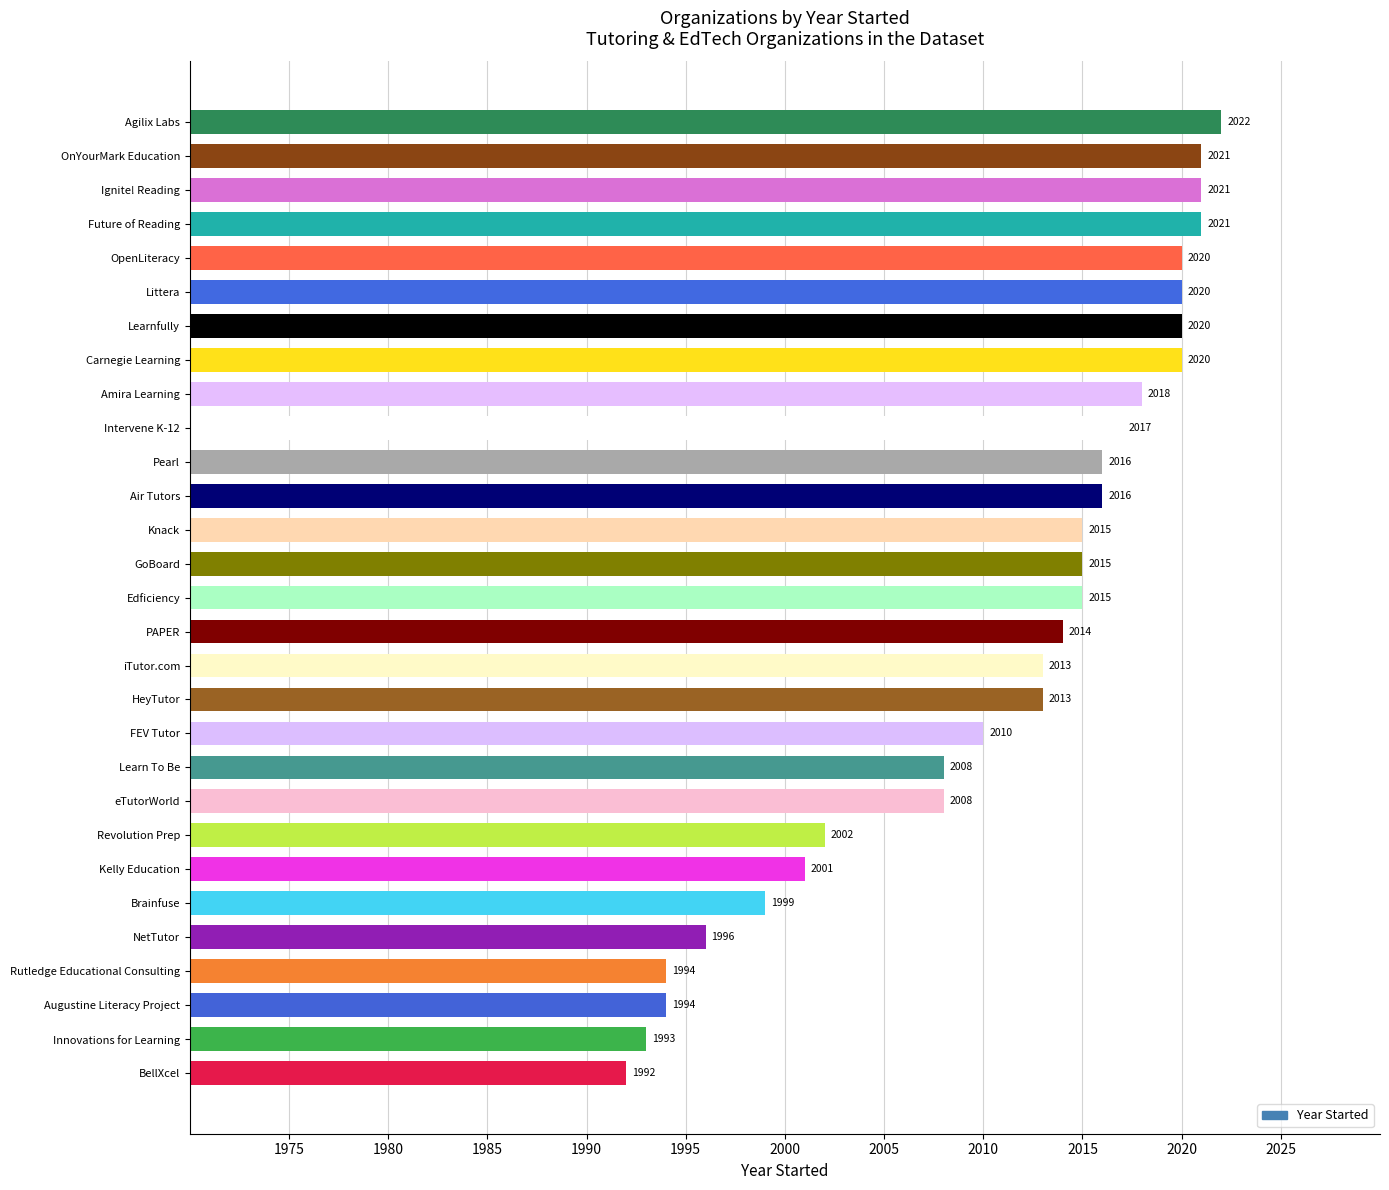

Which has a higher value, Air Tutors or Innovations for Learning?

Air Tutors